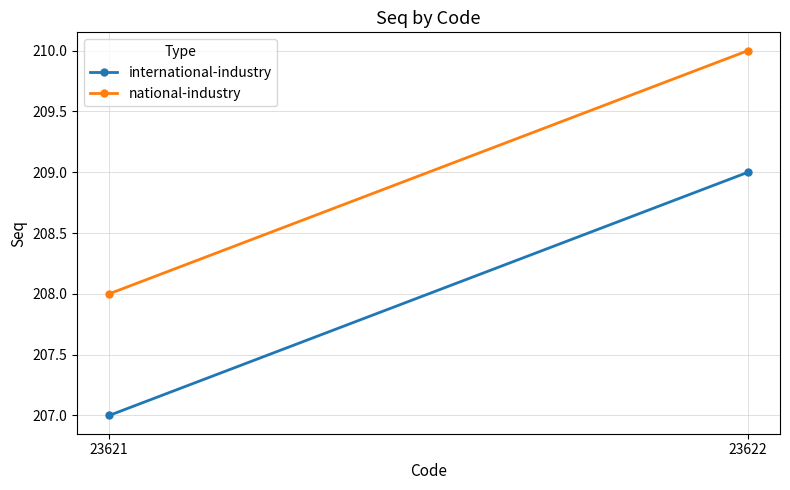

What are all the series names shown in the legend?

international-industry, national-industry